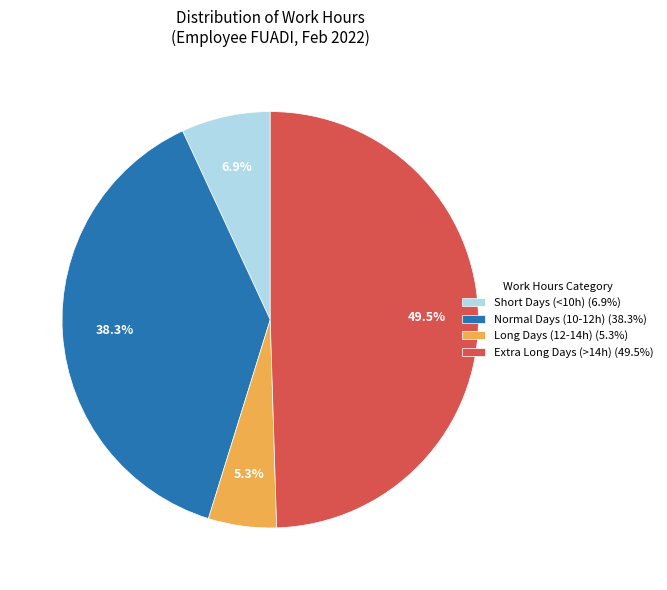

Which category has the biggest portion of the pie?

Extra Long Days (>14h) (49.5%)